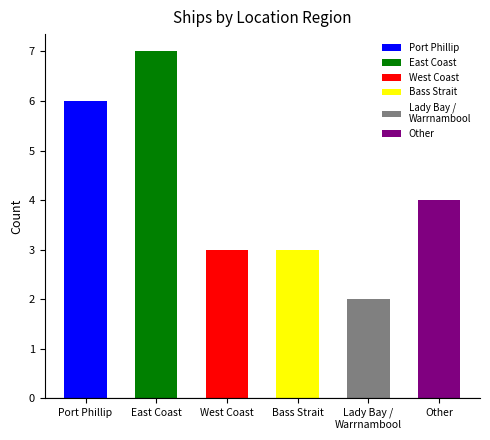

At which label does East Coast reach its minimum?

East Coast